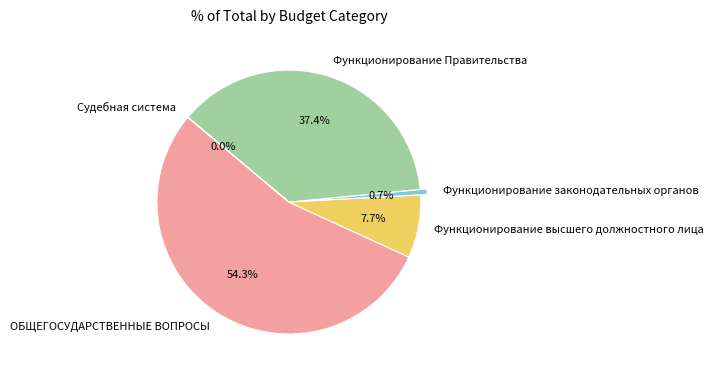

Which category accounts for the majority?

ОБЩЕГОСУДАРСТВЕННЫЕ ВОПРОСЫ